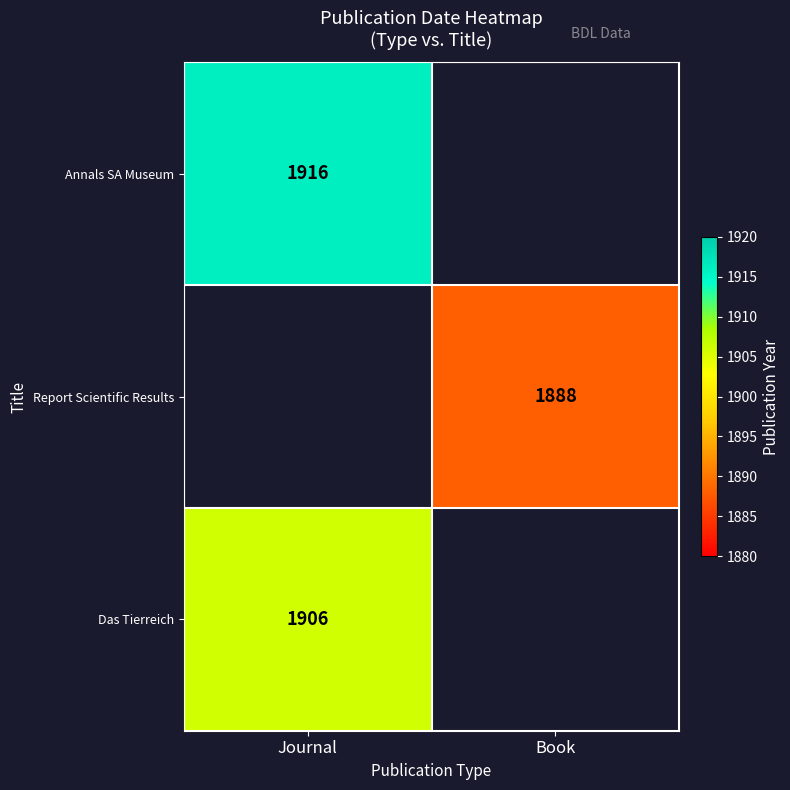

What is the difference between the highest and lowest values at Journal?

10.0